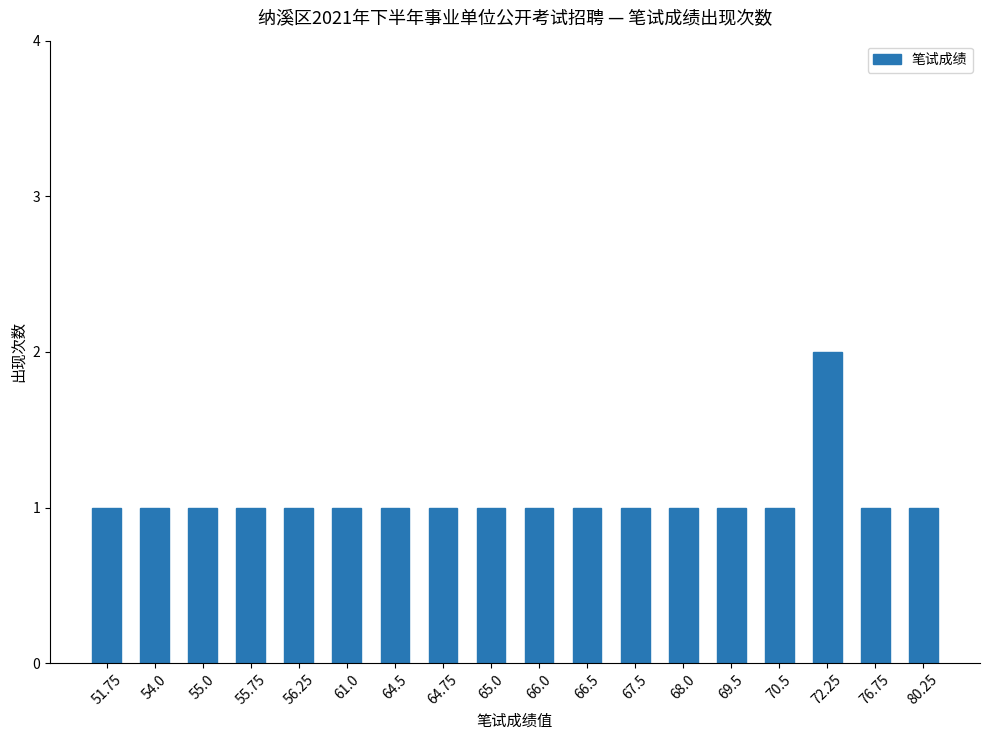

What is the ratio of the value at 76.75 to the value at 80.25?

1.0